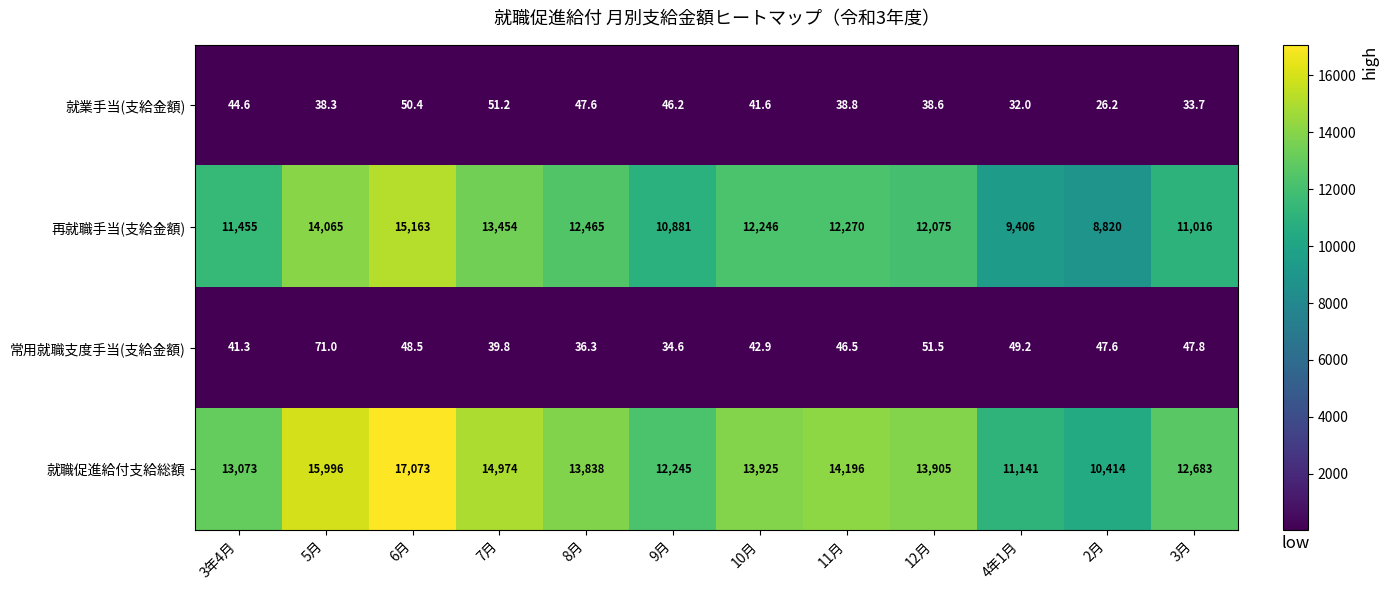

True or false: 就業手当(支給金額) has a value of 33.7 at 3月.

True